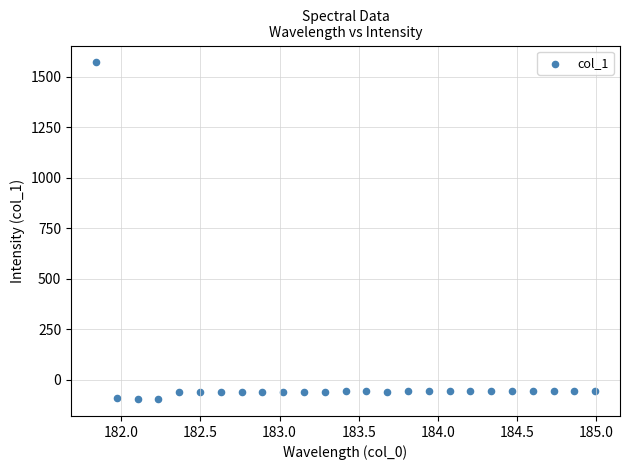

What is the range of X values (max minus min)?

3.1